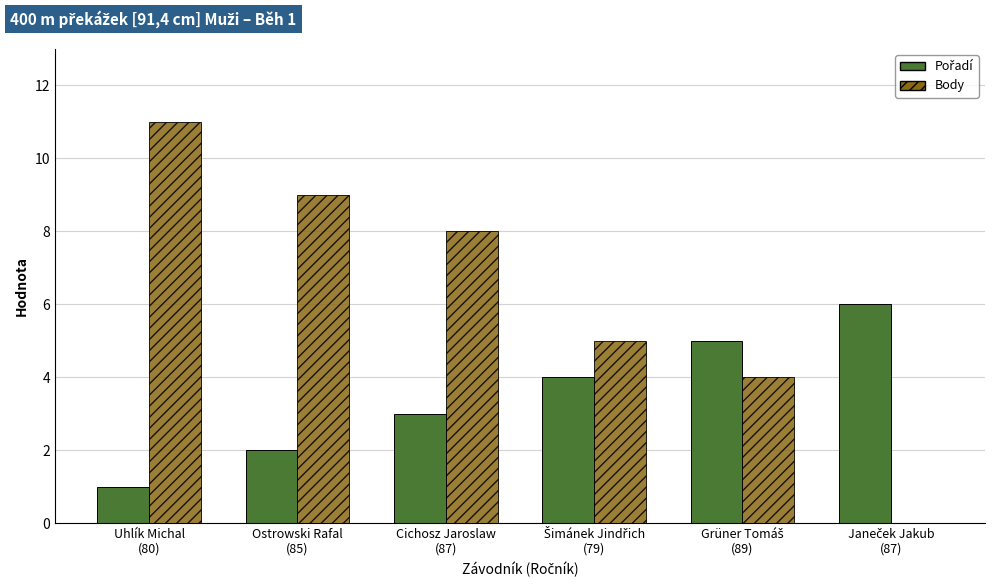

What is the greatest value displayed?

11